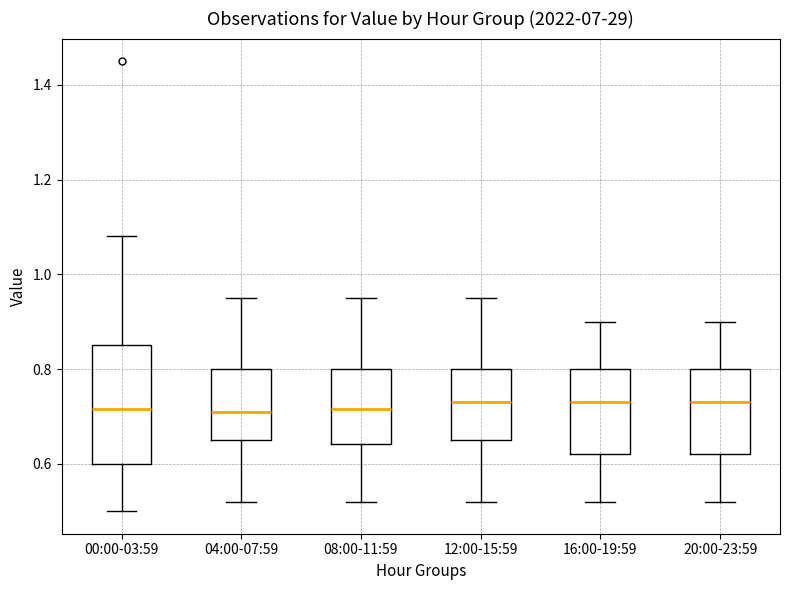

Reading left to right, read every box against the y-axis: the position of its median line, the range the box covers, and the ends of its whiskers. The values are not printed on the chart, so give them approximately, as read against the axis.

00:00-03:59: median 0.72, box 0.60 to 0.86, whiskers 0.50 to 1.08
04:00-07:59: median 0.72, box 0.66 to 0.80, whiskers 0.52 to 0.96
08:00-11:59: median 0.72, box 0.64 to 0.80, whiskers 0.52 to 0.96
12:00-15:59: median 0.74, box 0.66 to 0.80, whiskers 0.52 to 0.96
16:00-19:59: median 0.74, box 0.62 to 0.80, whiskers 0.52 to 0.90
20:00-23:59: median 0.74, box 0.62 to 0.80, whiskers 0.52 to 0.90